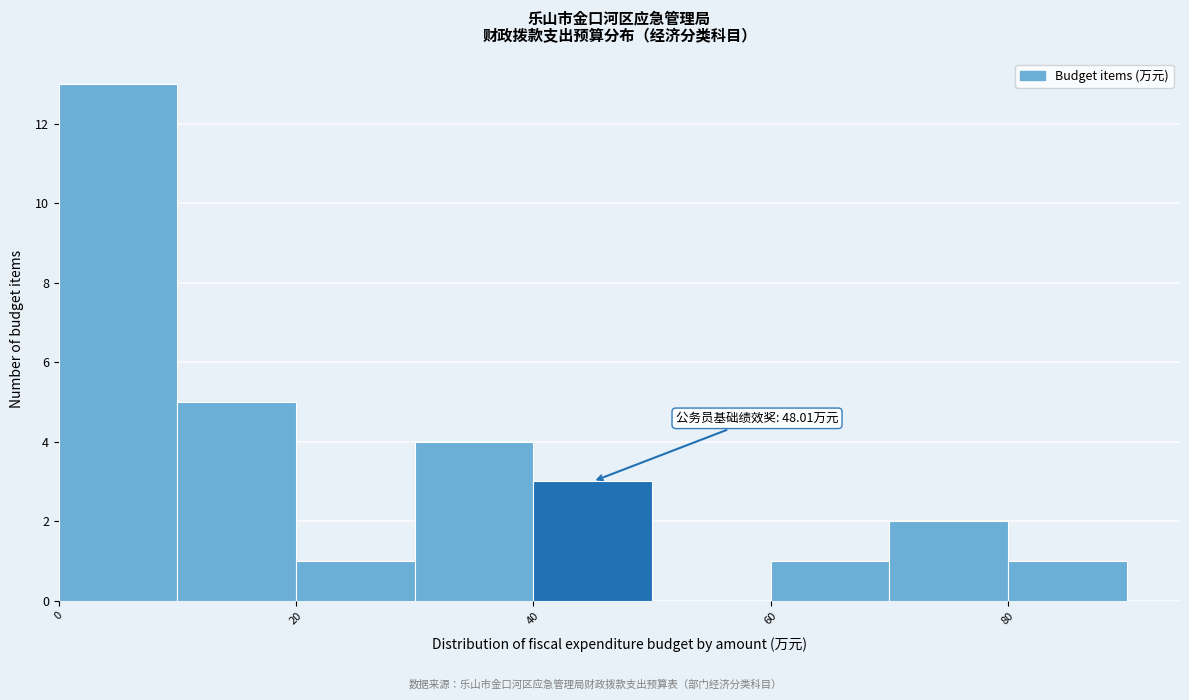

Over which range of the x-axis is the bar tallest?

0 to 10